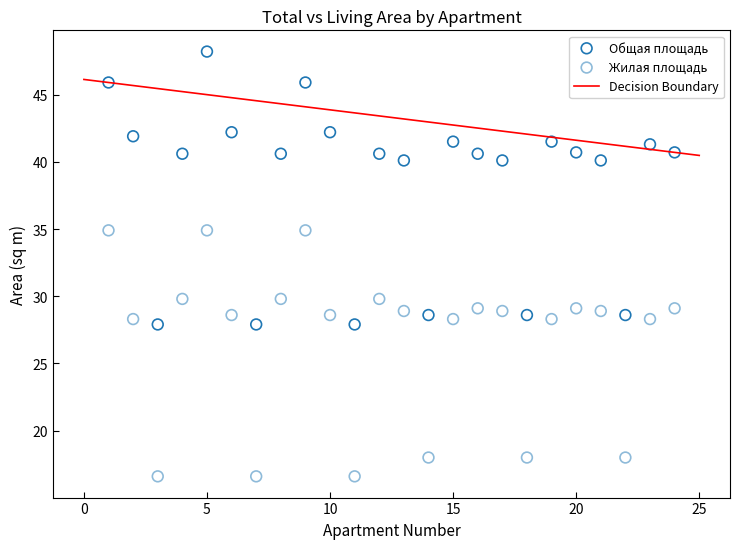

Which series contains the highest Y value?

Общая площадь